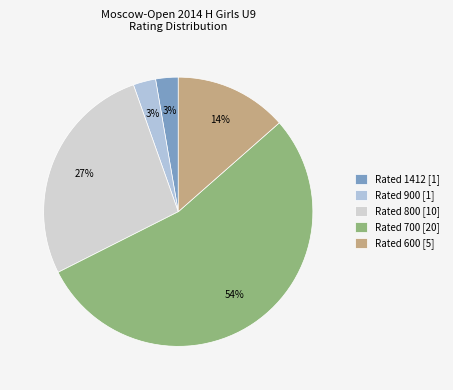

Is there a majority slice in this chart?

Yes